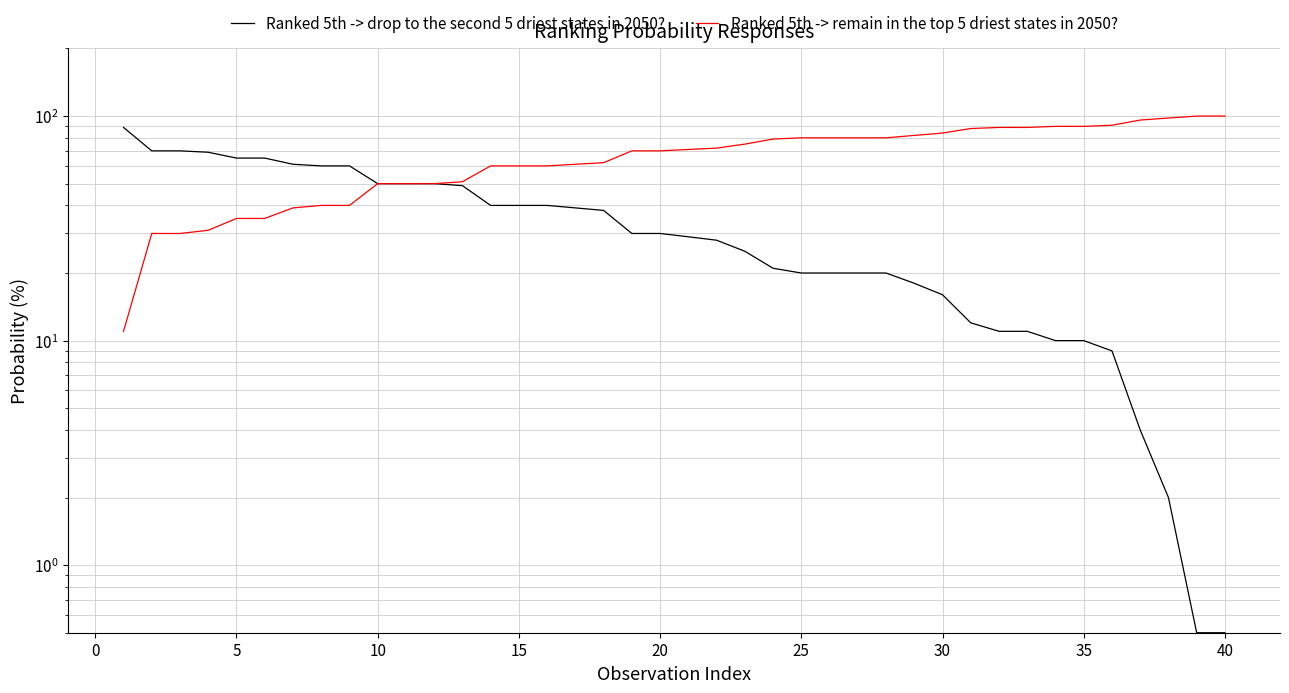

True or false: Ranked 5th -> remain in the top 5 driest states in 2050? has a value of 91.0 at 35.

True